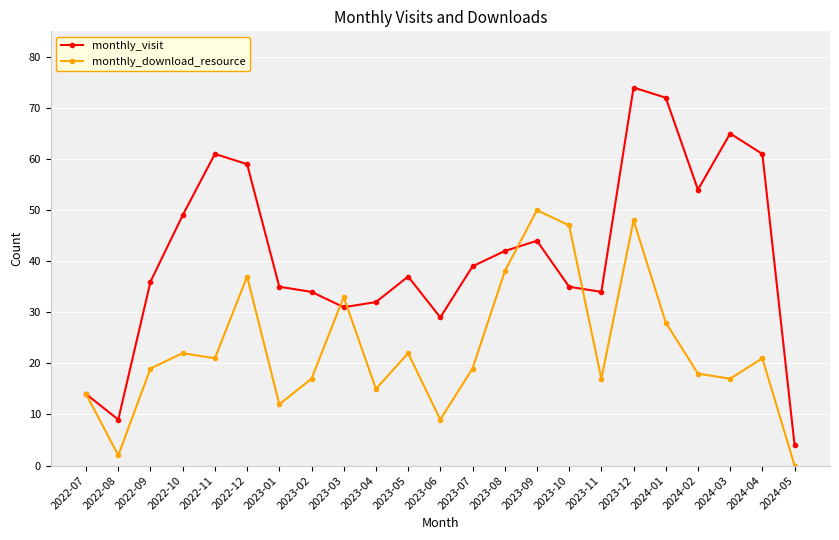

What is the difference between the monthly_visit values at 2023-08 and 2023-04?

10